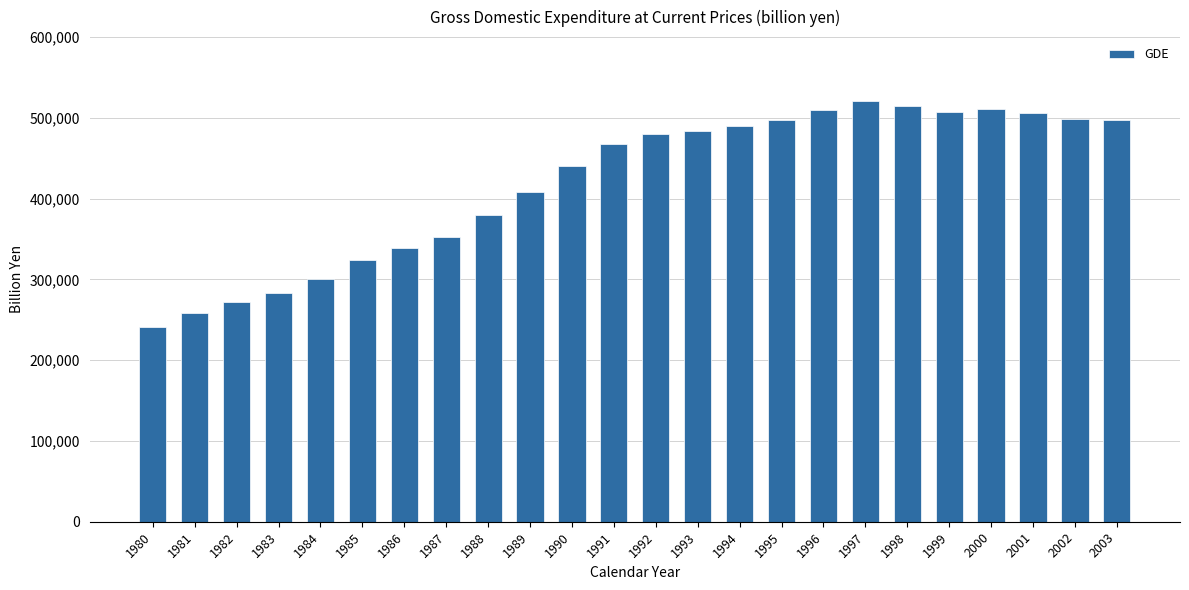

What value does the data have at 1994?

490005.3